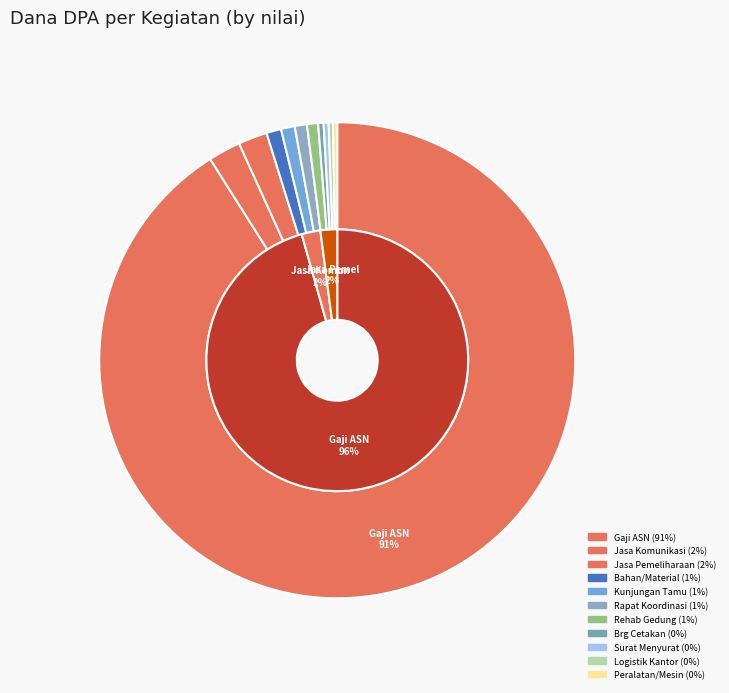

Do Penyelenggaraan Rapat Koordinasi and Penyediaan Bahan/Material together represent more than half of the pie?

No